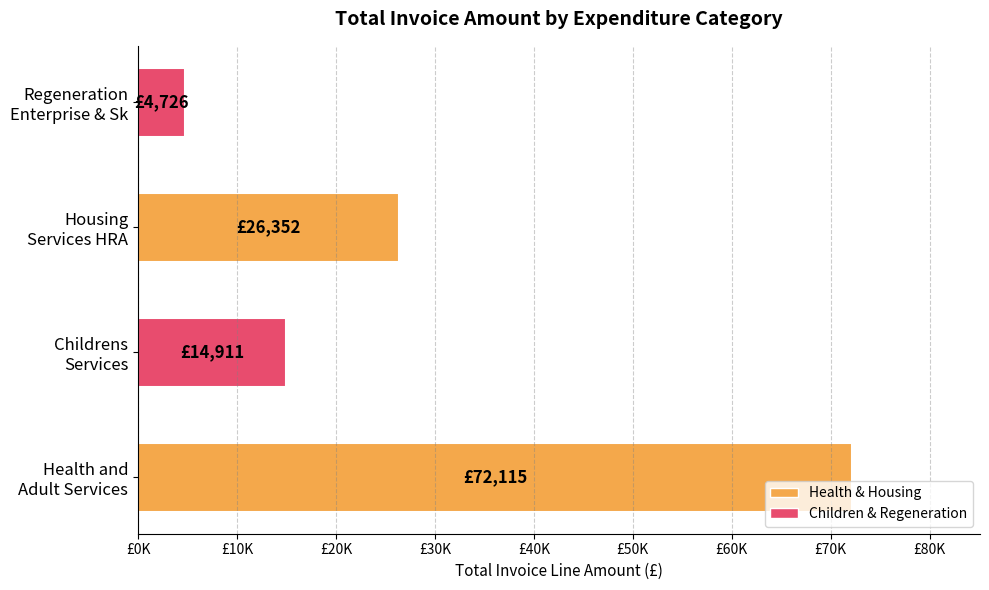

What is the difference between the maximum and minimum values?

67388.9